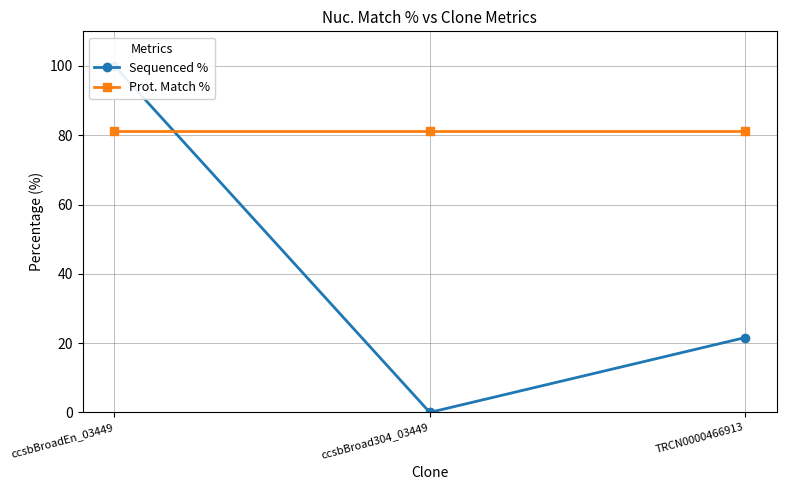

What is the label of the 2nd point from the left?

ccsbBroad304_03449